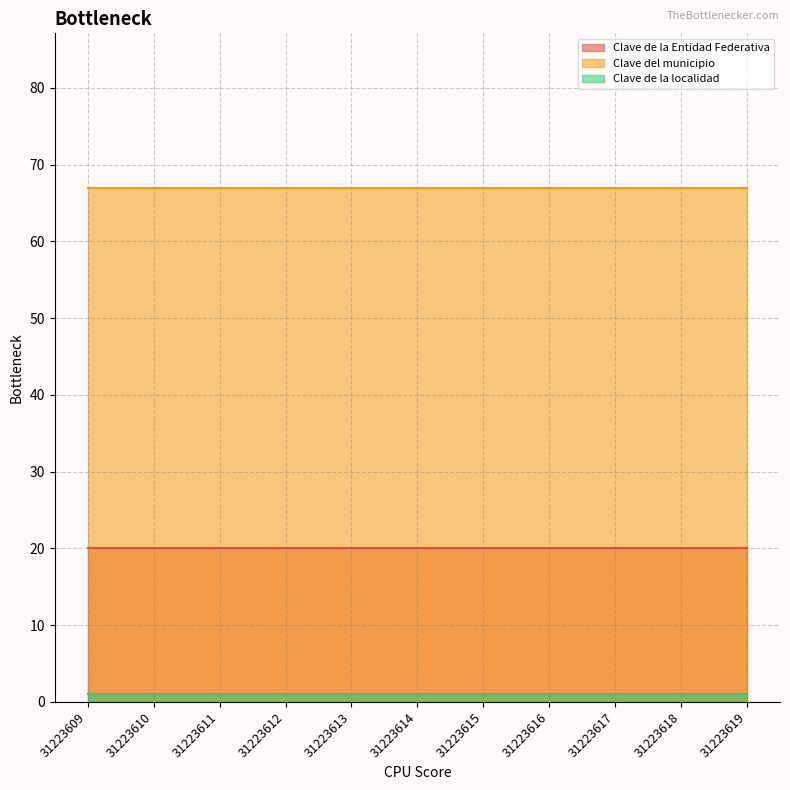

Between 31223612 and 31223616, which series saw the biggest shift?

Clave de la Entidad Federativa